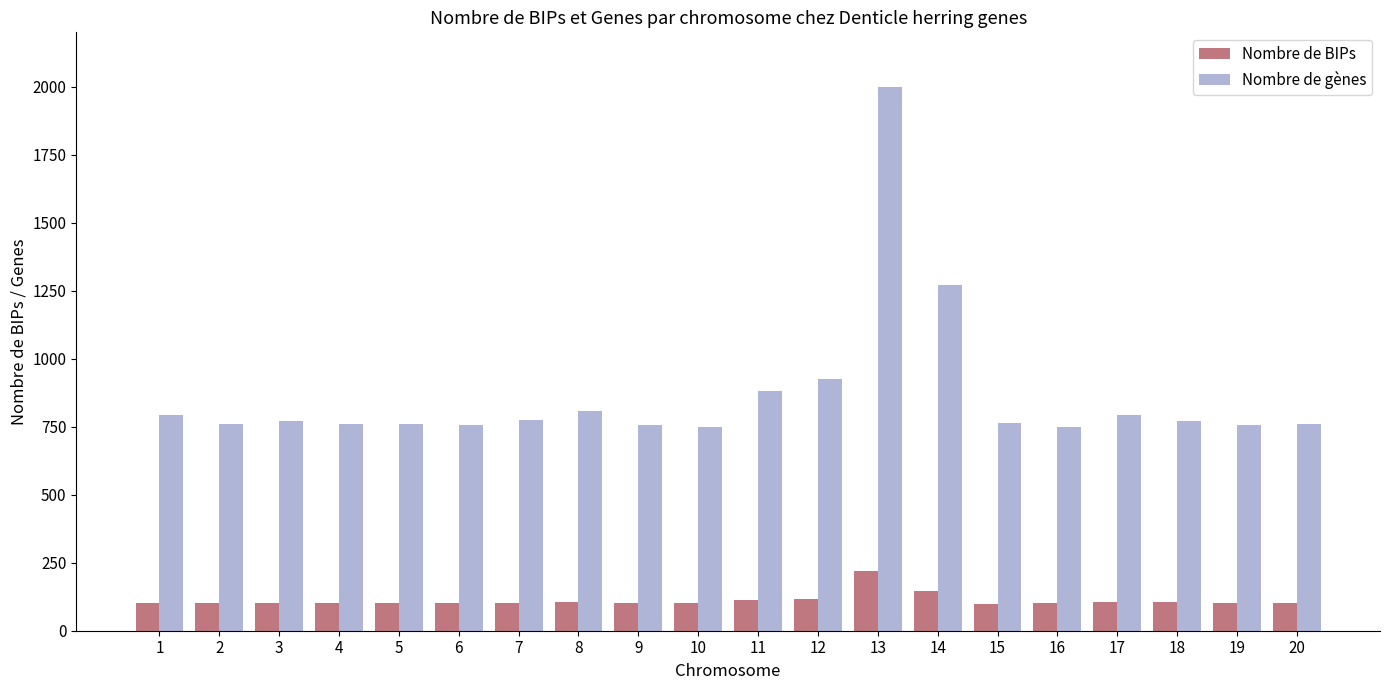

What is the difference between the highest and lowest values at 1?

690.3